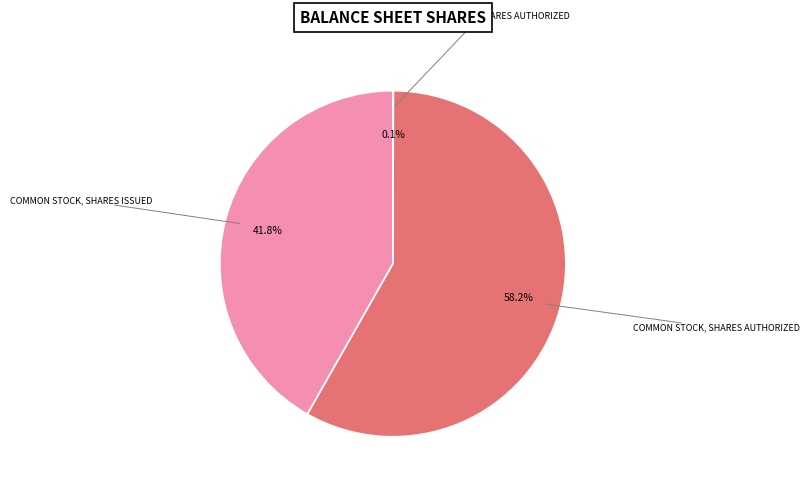

Is there a majority slice in this chart?

Yes